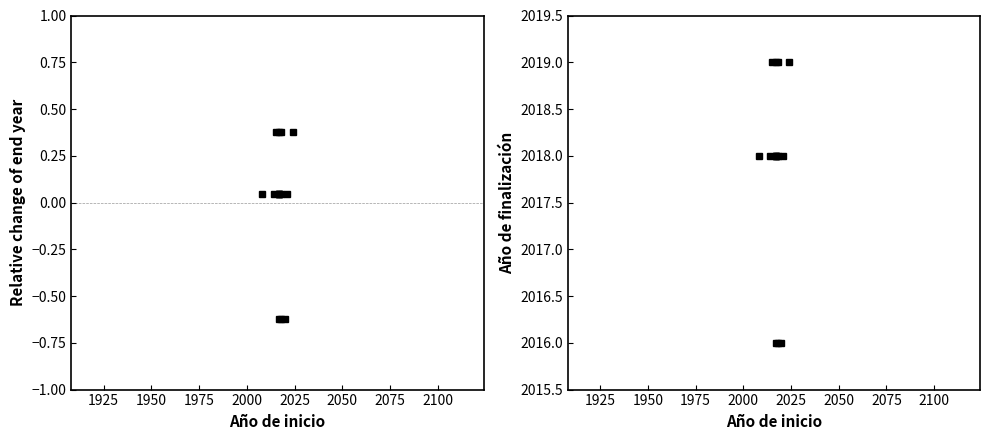

The chart shows a value of 3310 at 11. True or false?

False